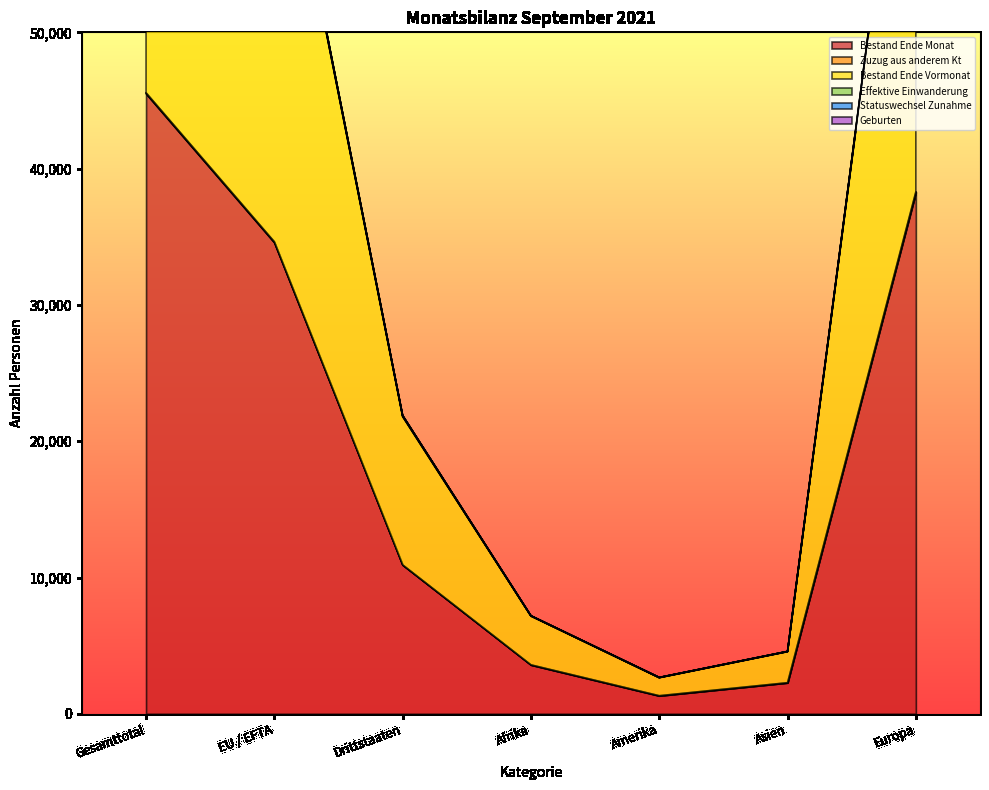

Is it true that Bestand Ende Monat equals 1527 at Afrika?

False